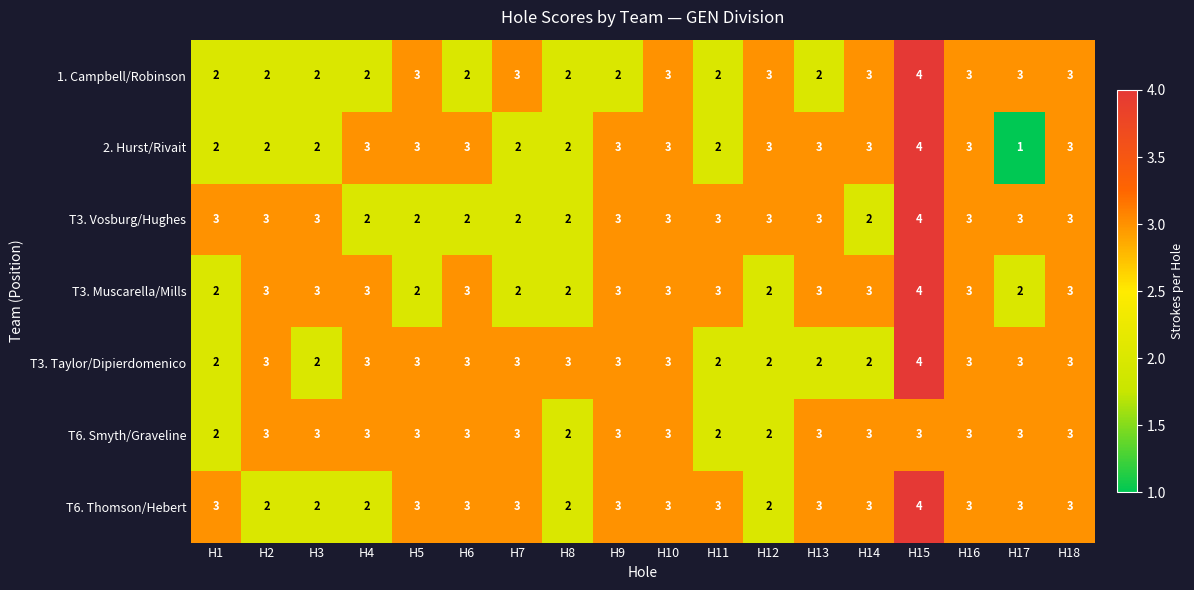

Which series has the widest spread of values?

2. Hurst/Rivait